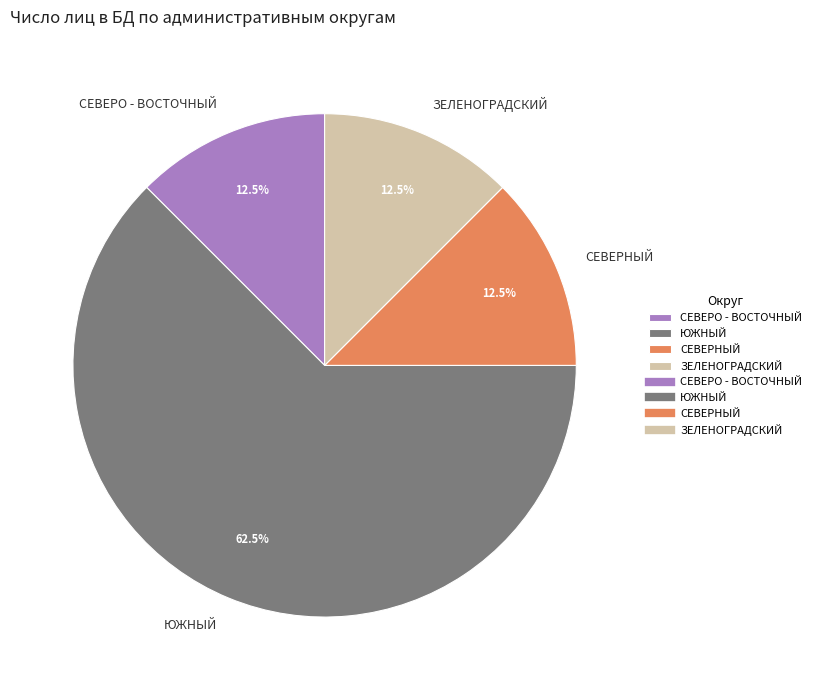

What is the largest slice in the pie chart?

ЮЖНЫЙ